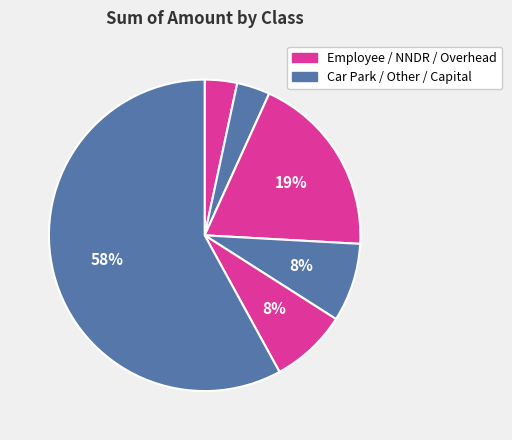

Count the number of slices in the pie.

6